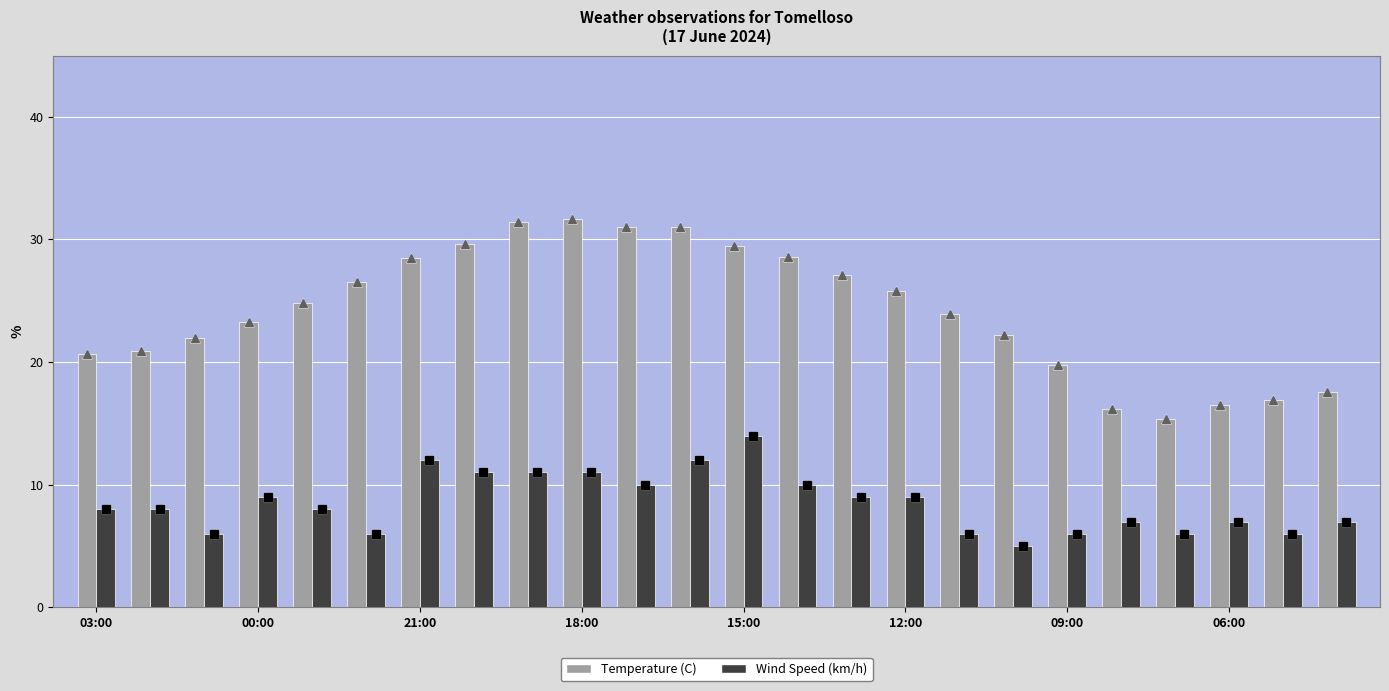

Is the value of Wind Speed (km/h) at 12 greater than the value of Temperature (C) at 17?

No